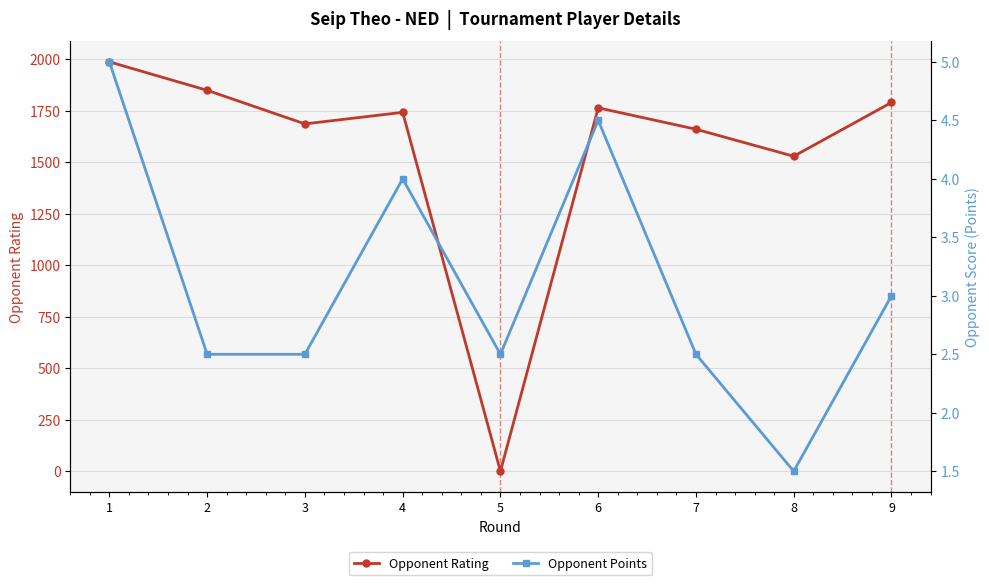

Read the Opponent Points value at 2.

2.5